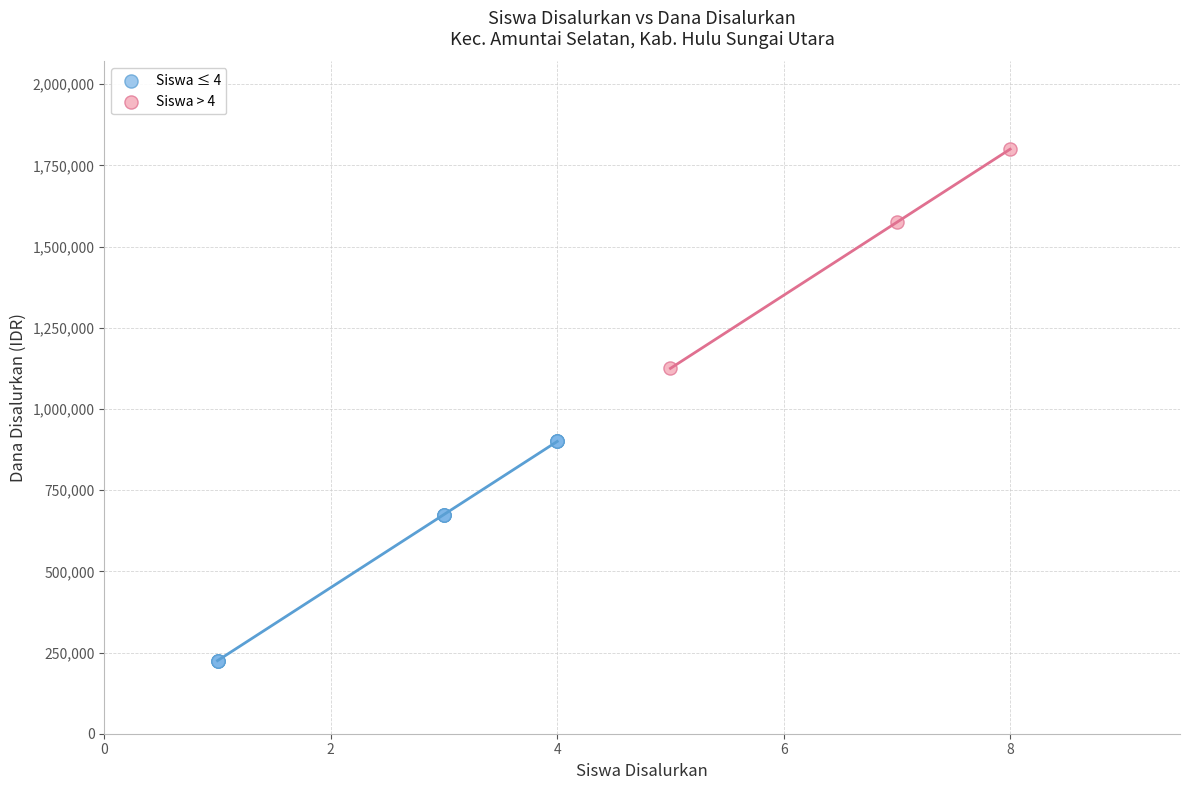

What are all the series names shown in the legend?

Siswa ≤ 4, Siswa > 4